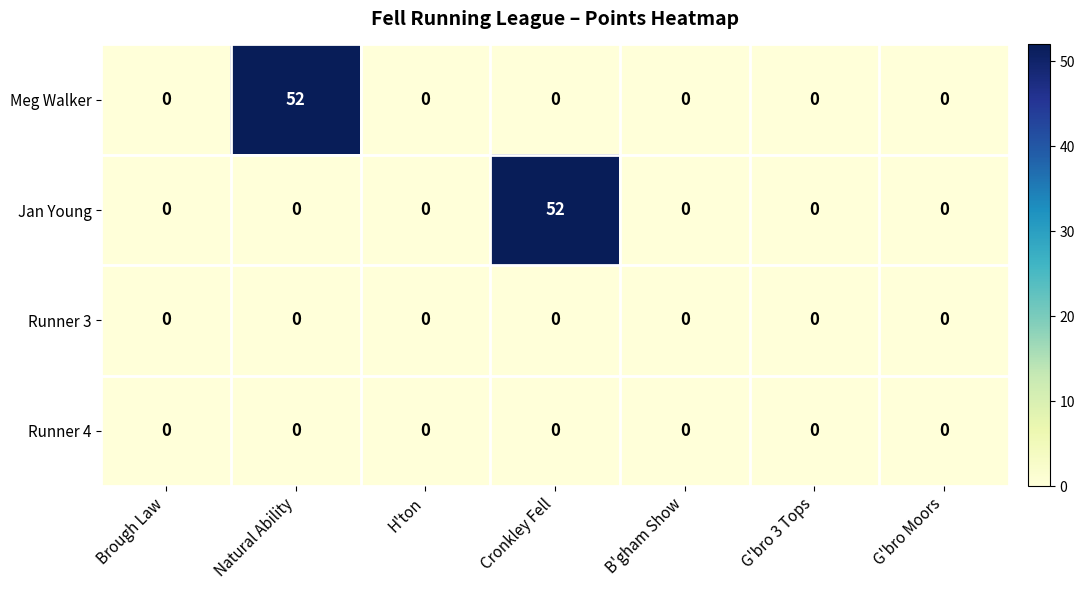

The value of Meg Walker at G'bro 3 Tops is 34. True or false?

False